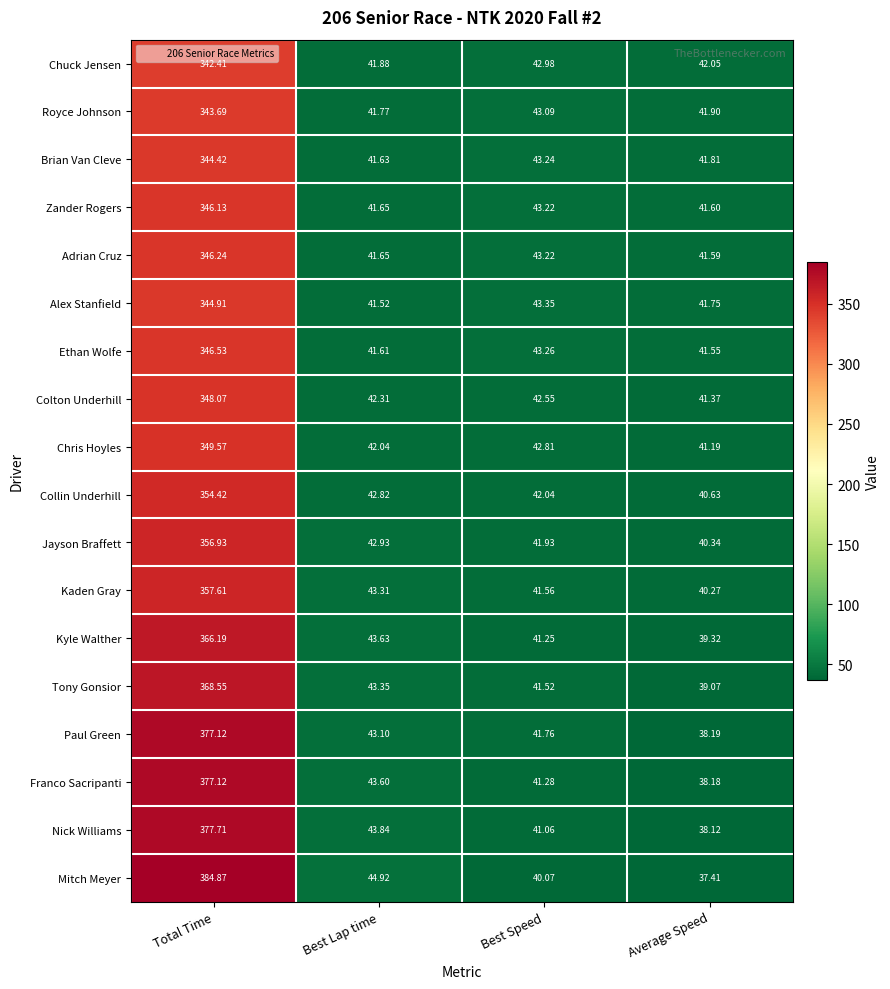

List the labels in order of Chuck Jensen value, largest first.

Total Time, Best Speed, Average Speed, Best Lap time